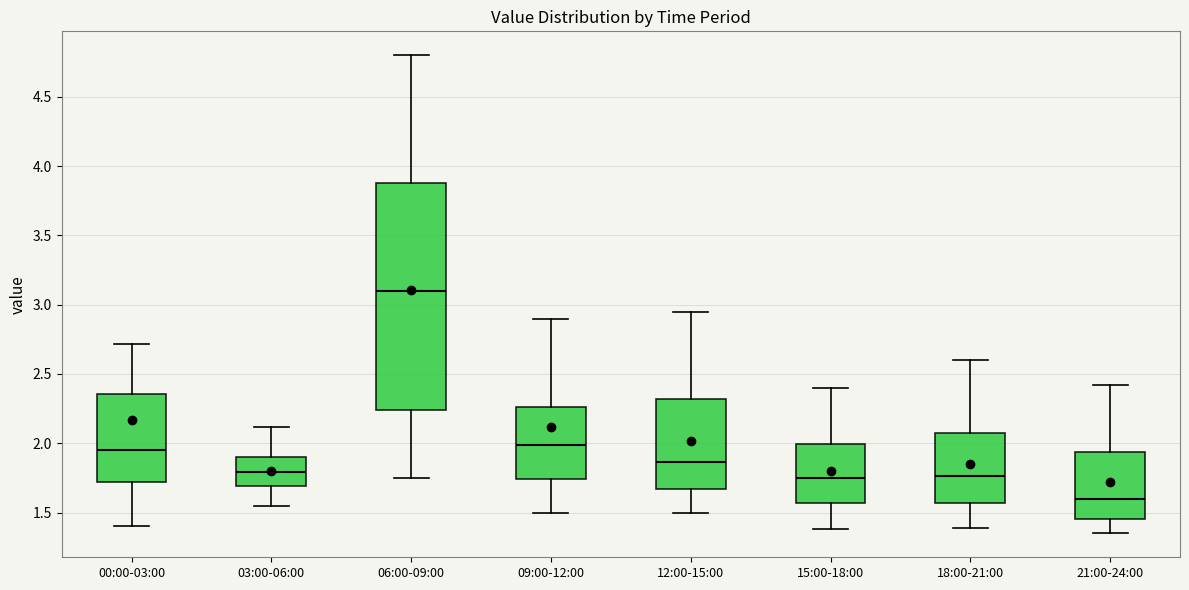

Reading left to right, read every box against the y-axis: the position of its median line, the range the box covers, and the ends of its whiskers. The values are not printed on the chart, so give them approximately, as read against the axis.

00:00-03:00: median 1.95, box 1.70 to 2.35, whiskers 1.40 to 2.70
03:00-06:00: median 1.80, box 1.70 to 1.90, whiskers 1.55 to 2.10
06:00-09:00: median 3.10, box 2.25 to 3.90, whiskers 1.75 to 4.80
09:00-12:00: median 2.00, box 1.75 to 2.25, whiskers 1.50 to 2.90
12:00-15:00: median 1.85, box 1.65 to 2.30, whiskers 1.50 to 2.95
15:00-18:00: median 1.75, box 1.55 to 2.00, whiskers 1.40 to 2.40
18:00-21:00: median 1.75, box 1.55 to 2.10, whiskers 1.40 to 2.60
21:00-24:00: median 1.60, box 1.45 to 1.95, whiskers 1.35 to 2.40